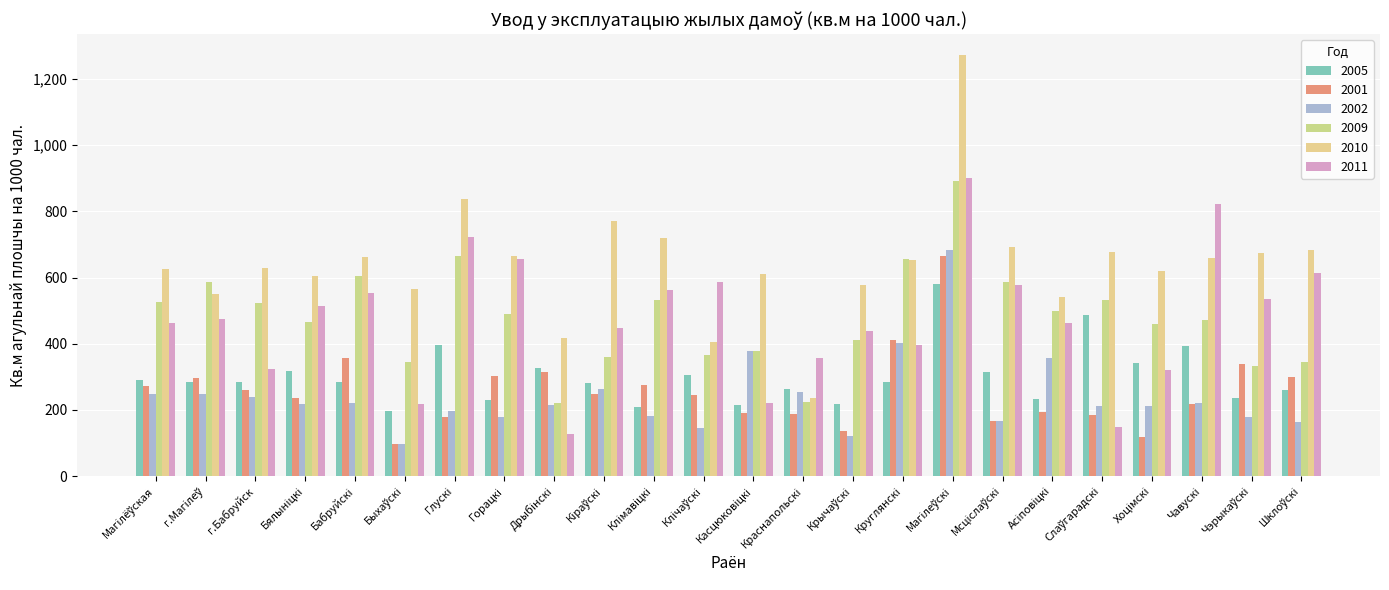

Are the bars grouped side by side (vs. stacked)?

Yes